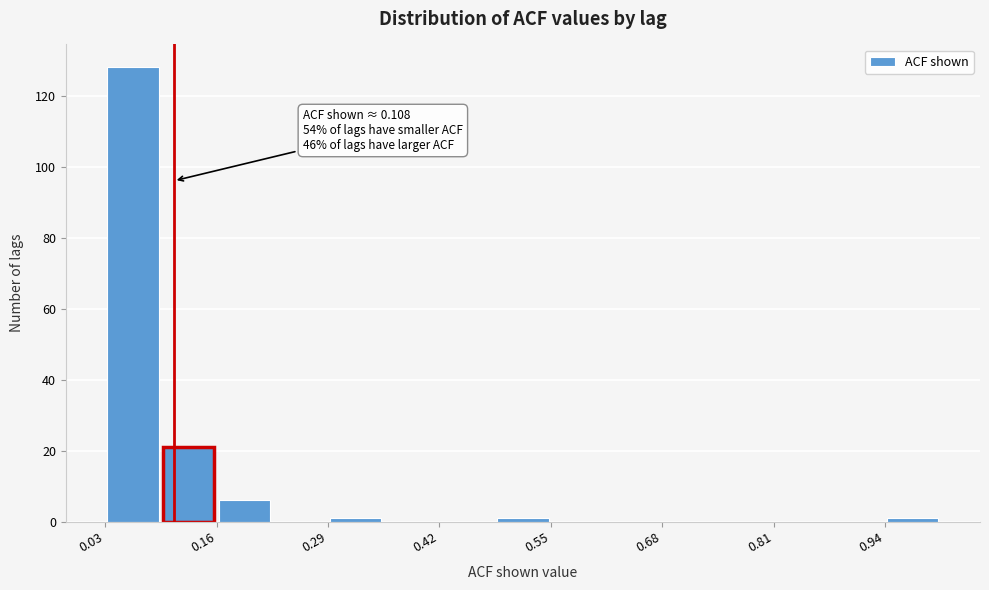

Around what value on the x-axis is the tallest bar? Give the approximate position of its centre, as read against the axis.

0.06